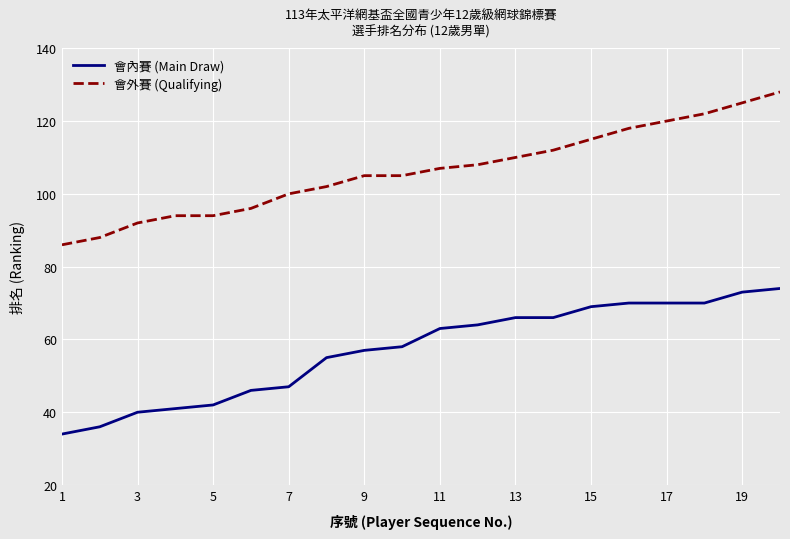

Reading right to left, what are all the values shown in this chart?

會內賽 (Main Draw): 74	73	70	70	70	69	66	66	64	63	58	57	55	47	46	42	41	40	36	34
會外賽 (Qualifying): 128	125	122	120	118	115	112	110	108	107	105	105	102	100	96	94	94	92	88	86